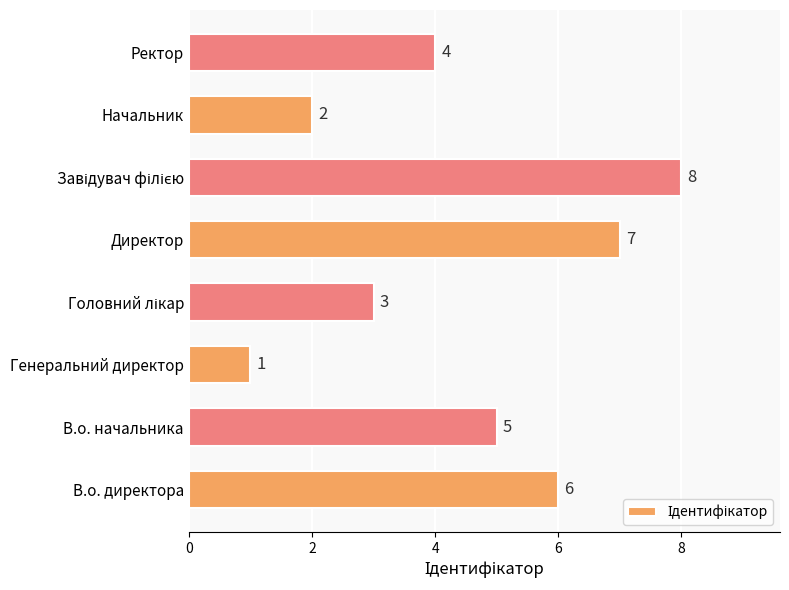

Which category has the lowest value across all series?

Генеральний директор